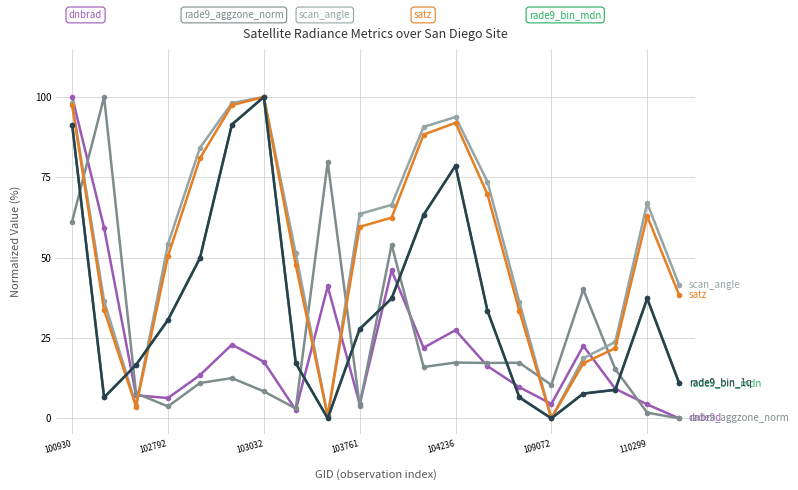

Is this an area chart (filled region under the line)?

No